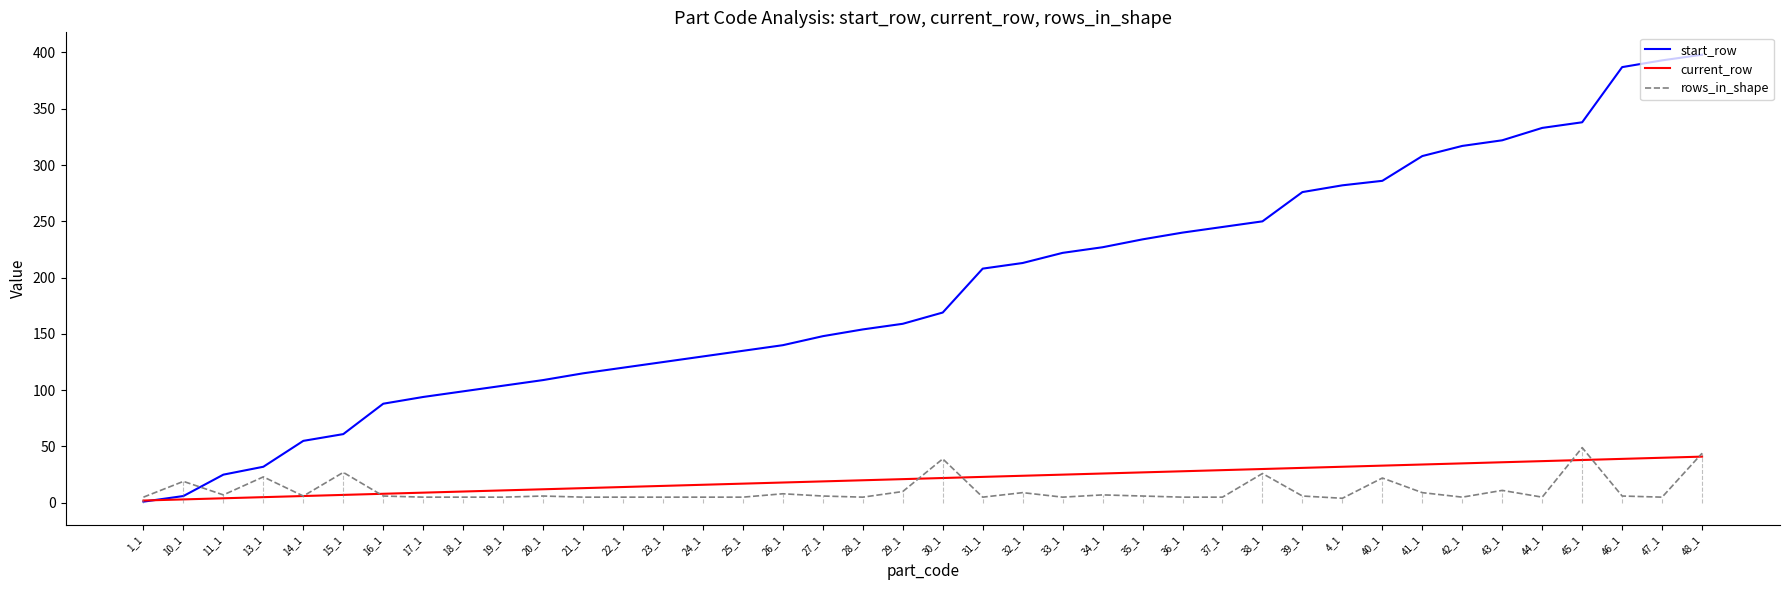

Rank the series at 33_1 from highest to lowest value.

start_row, current_row, rows_in_shape